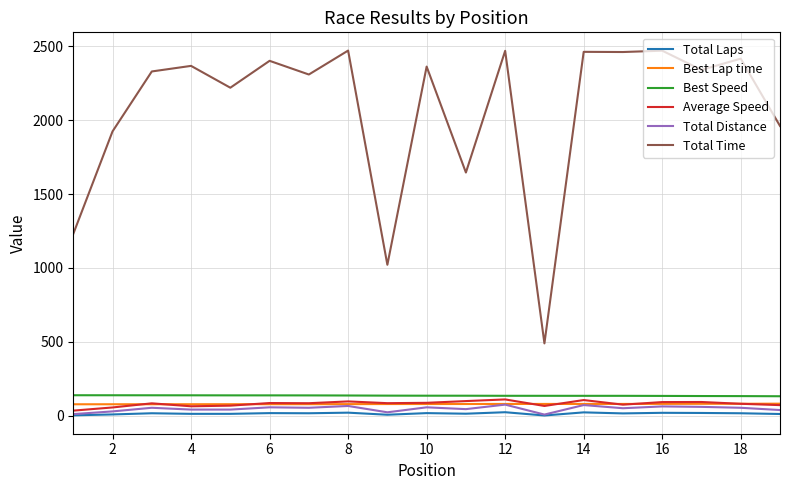

How many series are shown in this chart?

6